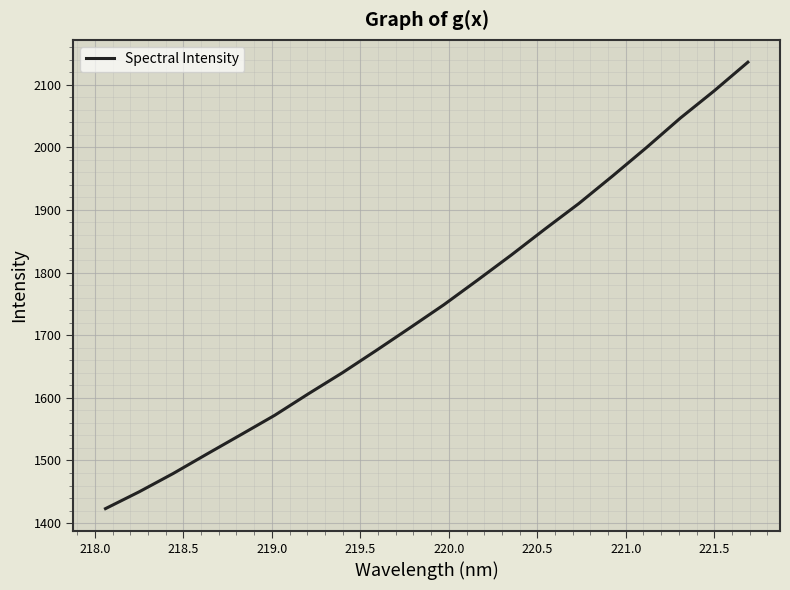

What is the difference between the maximum and minimum values?

712.9